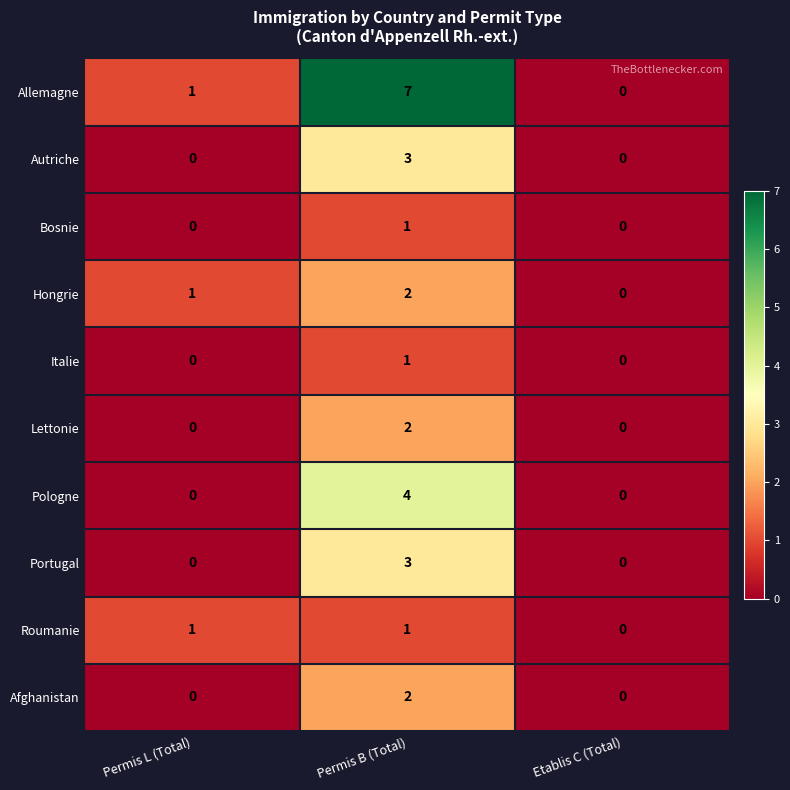

The Roumanie series shows 0 at Permis B (Total). True or false?

False